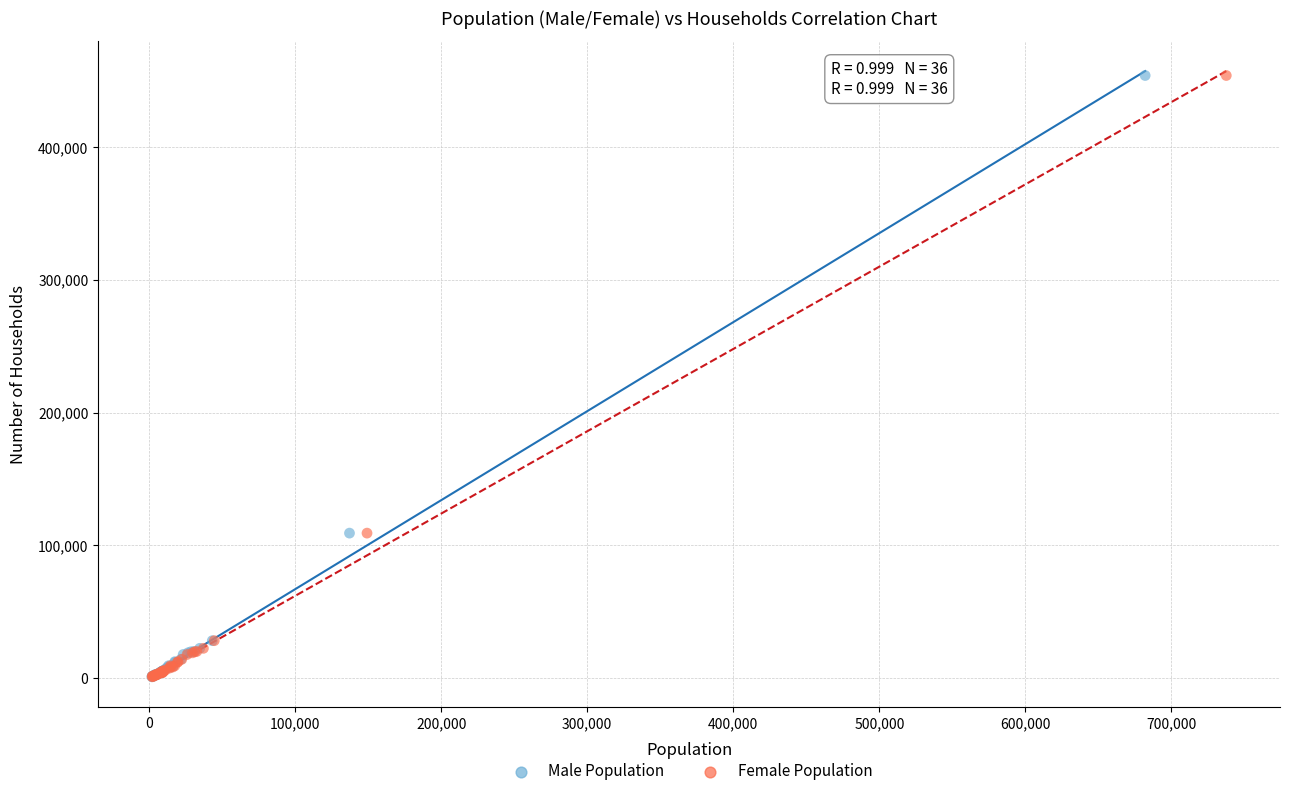

What are all the series names shown in the legend?

Male Population, Female Population